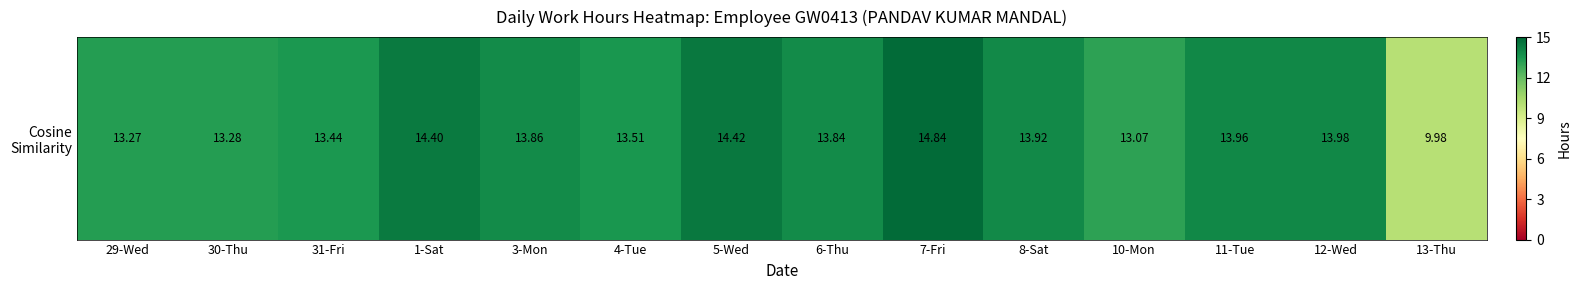

Rank the categories by value from lowest to highest.

13-Thu, 10-Mon, 29-Wed, 30-Thu, 31-Fri, 4-Tue, 6-Thu, 3-Mon, 8-Sat, 11-Tue, 12-Wed, 1-Sat, 5-Wed, 7-Fri